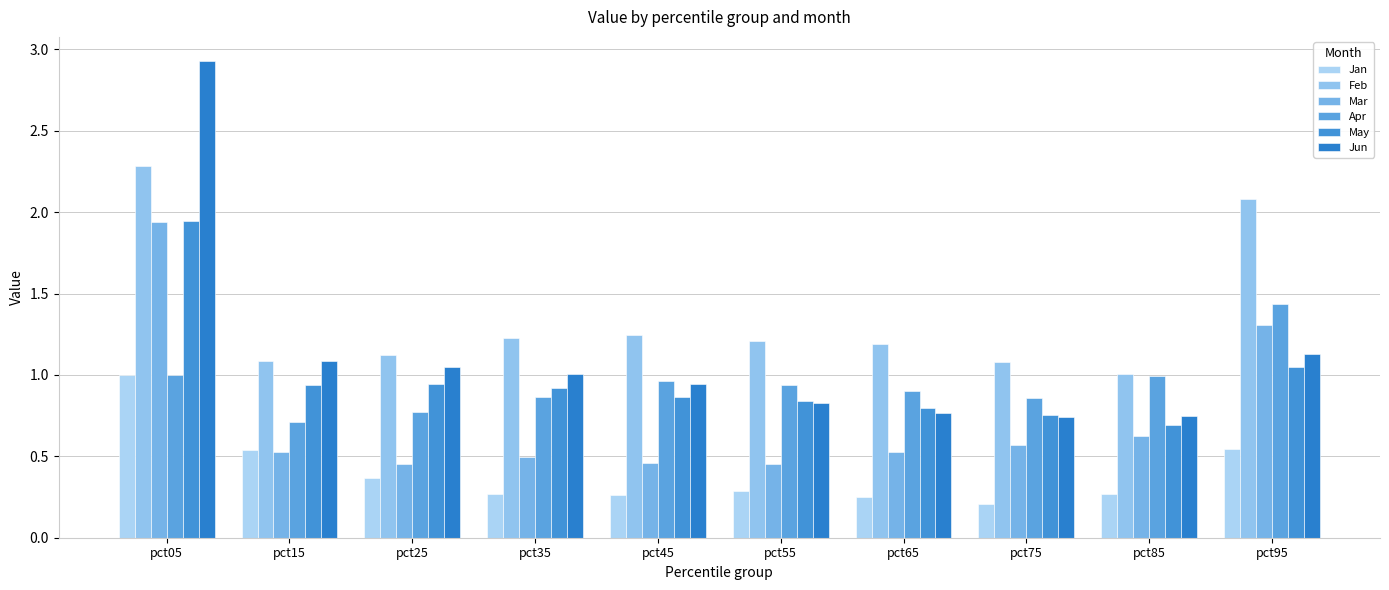

What is the value of the Feb bar at the 3rd from the left?

1.1